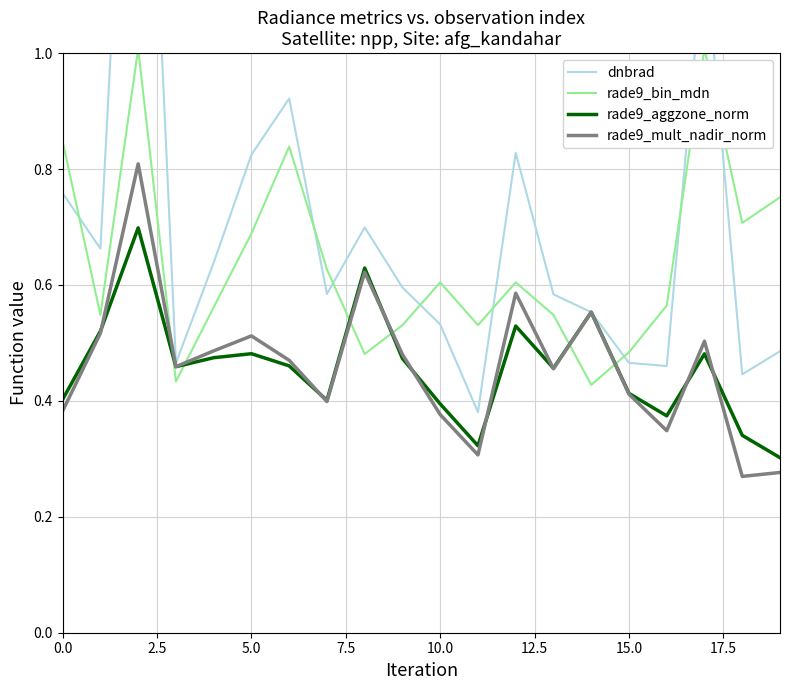

Which series ends up on top after the final intersection of rade9_aggzone_norm and rade9_bin_mdn?

rade9_bin_mdn